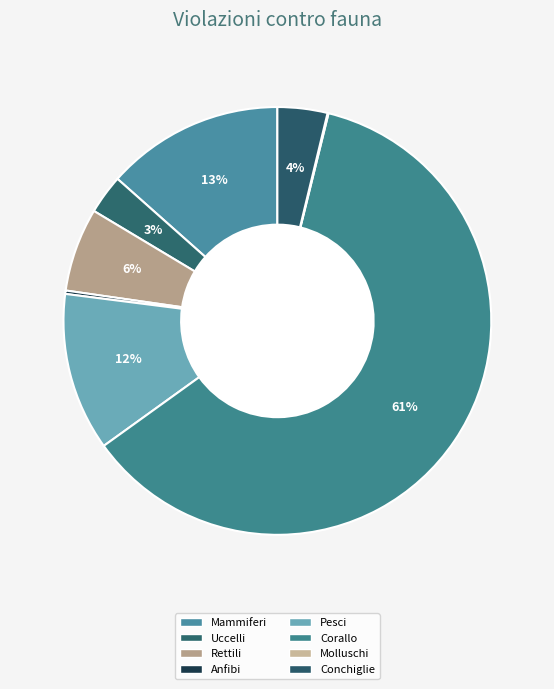

To the nearest percent, what is the difference between the largest and smallest slice percentages?

61%